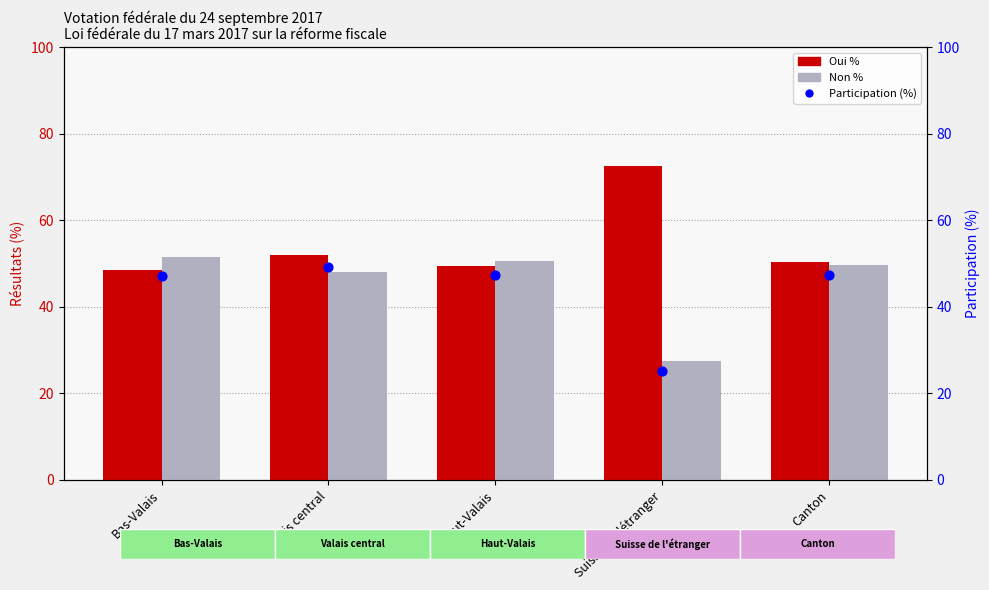

Which series contains the lowest Y value?

Participation (%)